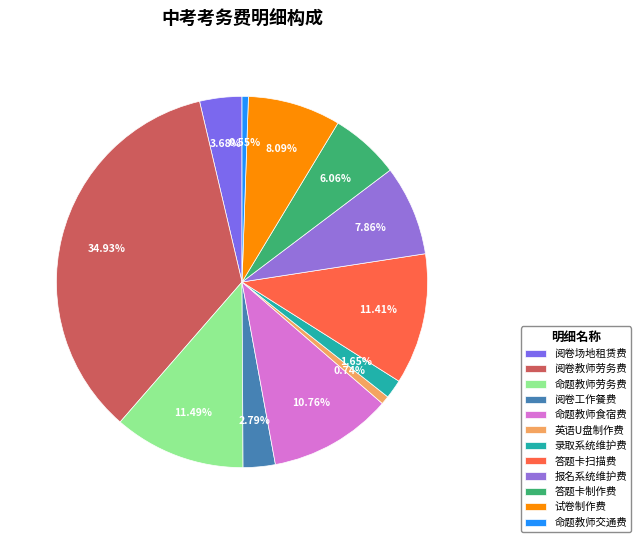

To the nearest percent, what percentage of the pie is 阅卷场地租赁费?

4%